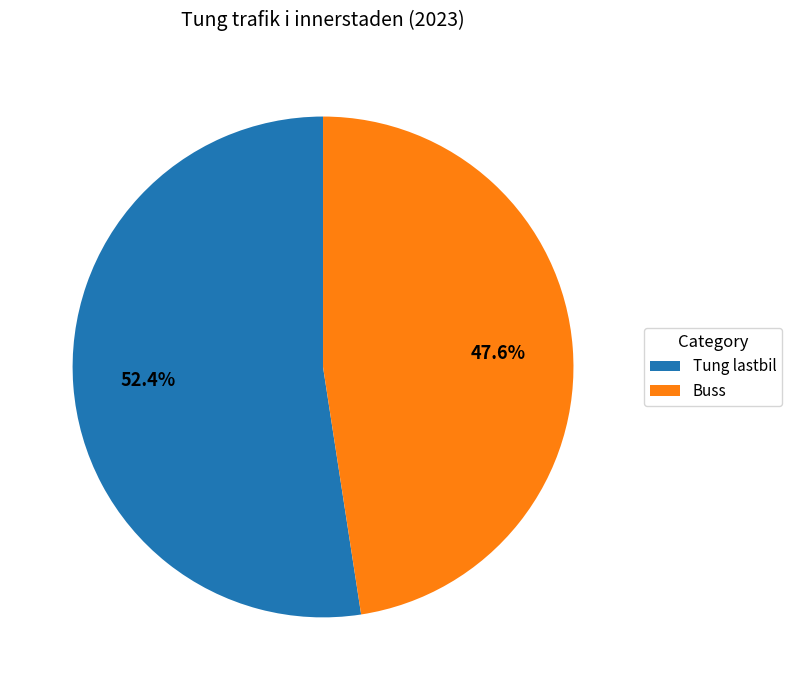

Which slice is the smallest?

Buss